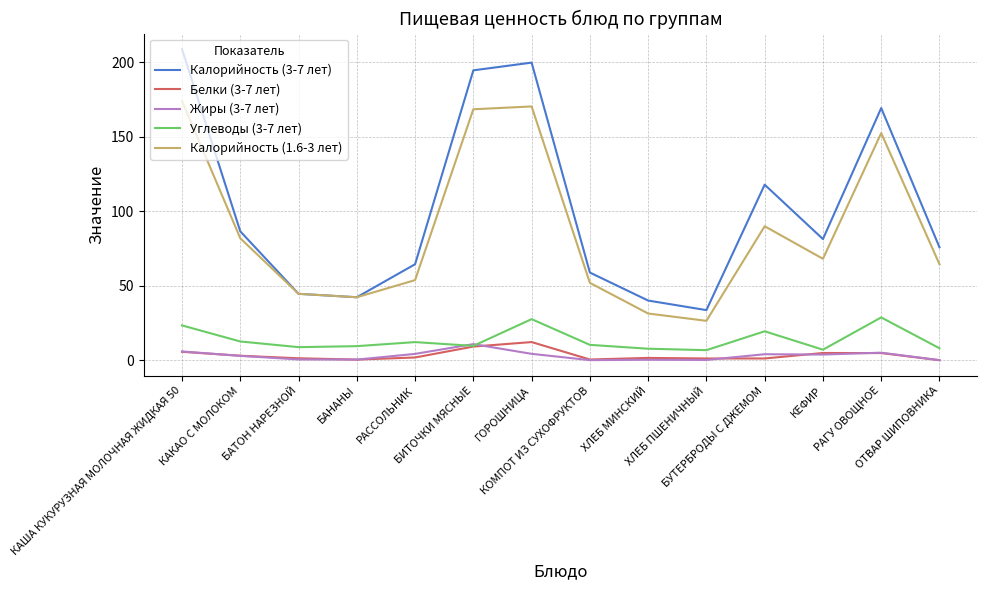

What is the difference between the Белки (3-7 лет) values at КАКАО С МОЛОКОМ and БАТОН НАРЕЗНОЙ?

1.7